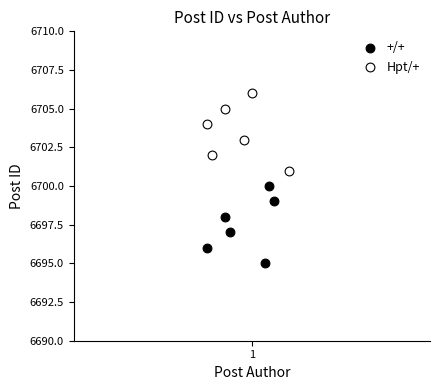

Which series contains the highest Y value?

Hpt/+